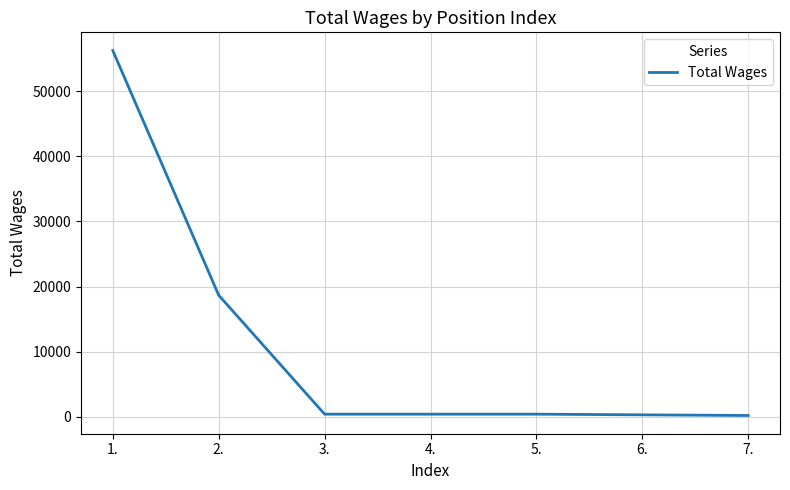

How many values are below 400?

2